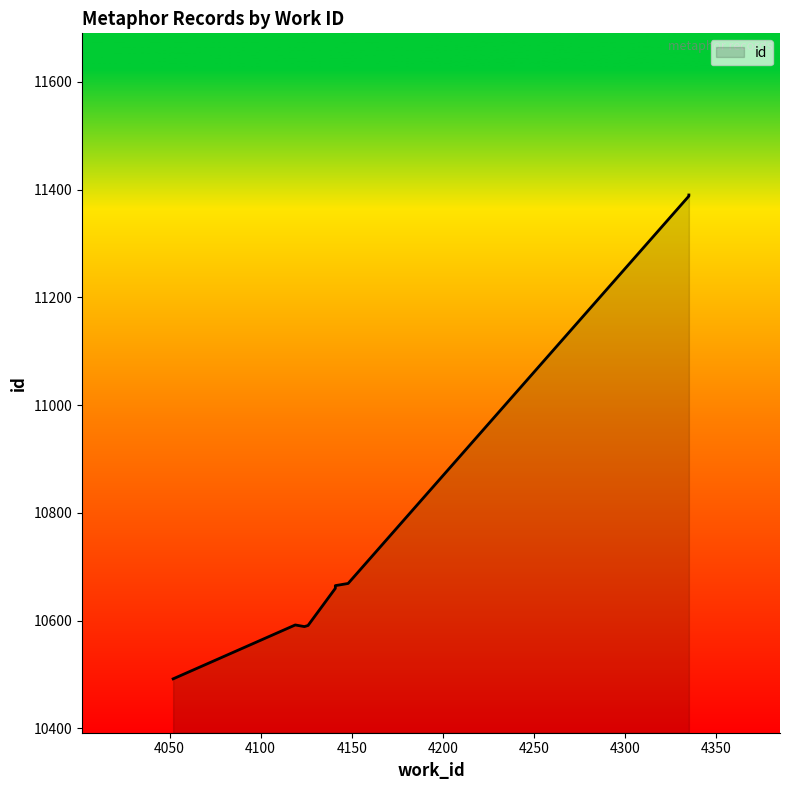

At which label does the data first exceed 10665?

4148